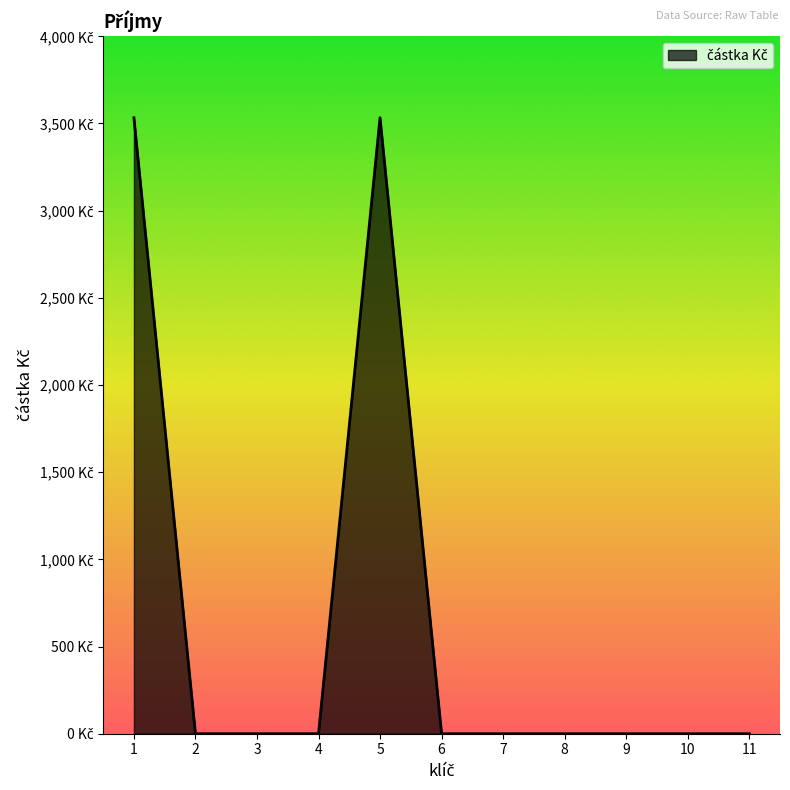

Is this an area chart (filled region under the line)?

Yes